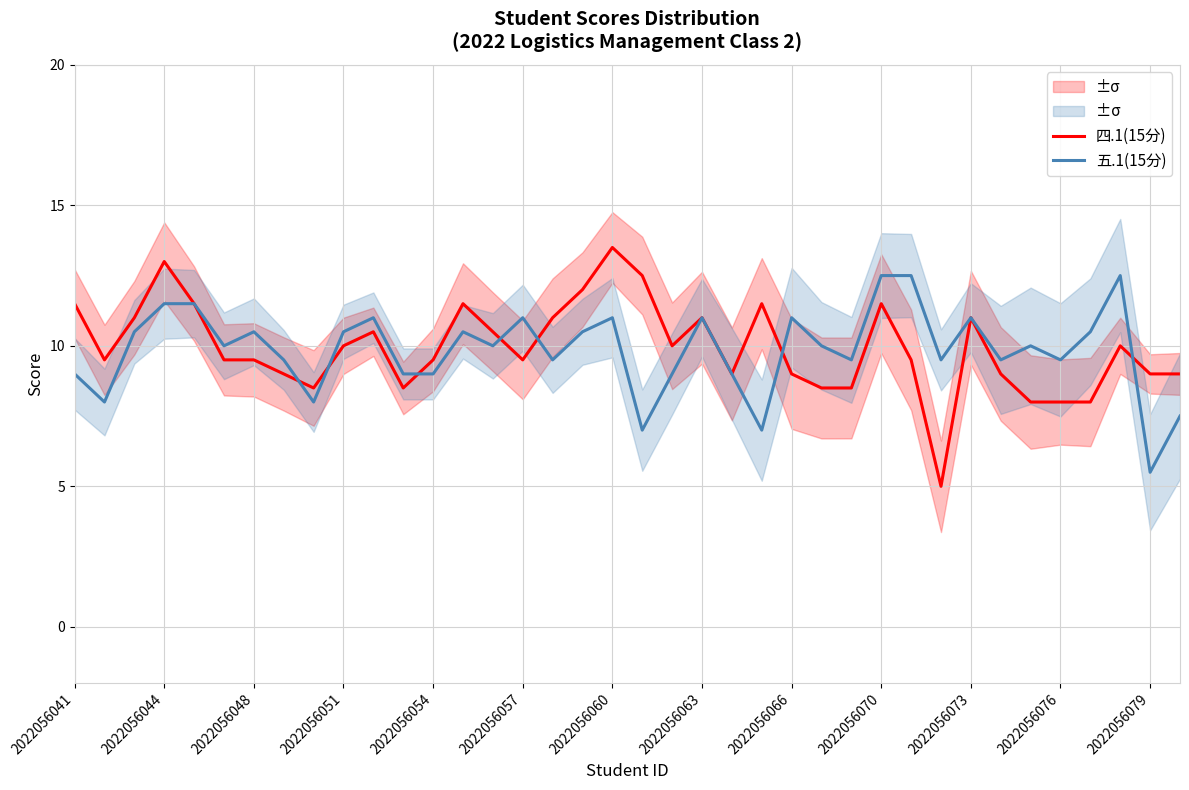

What is the value of the 五.1(15分) point at the 14th from the left?

10.5